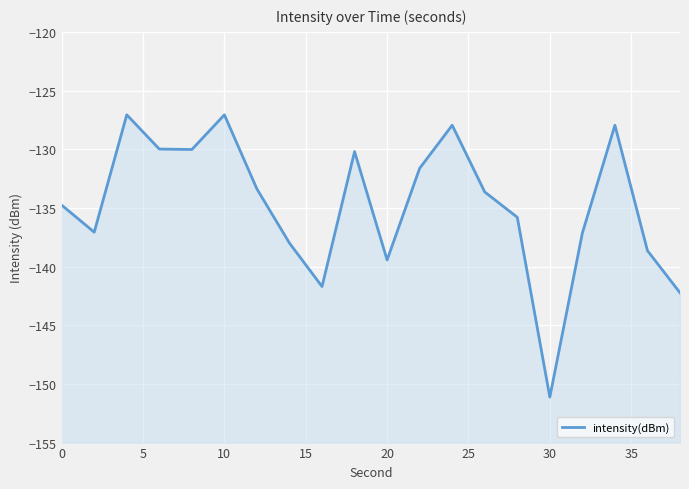

What is the maximum value shown in the chart?

-127.1